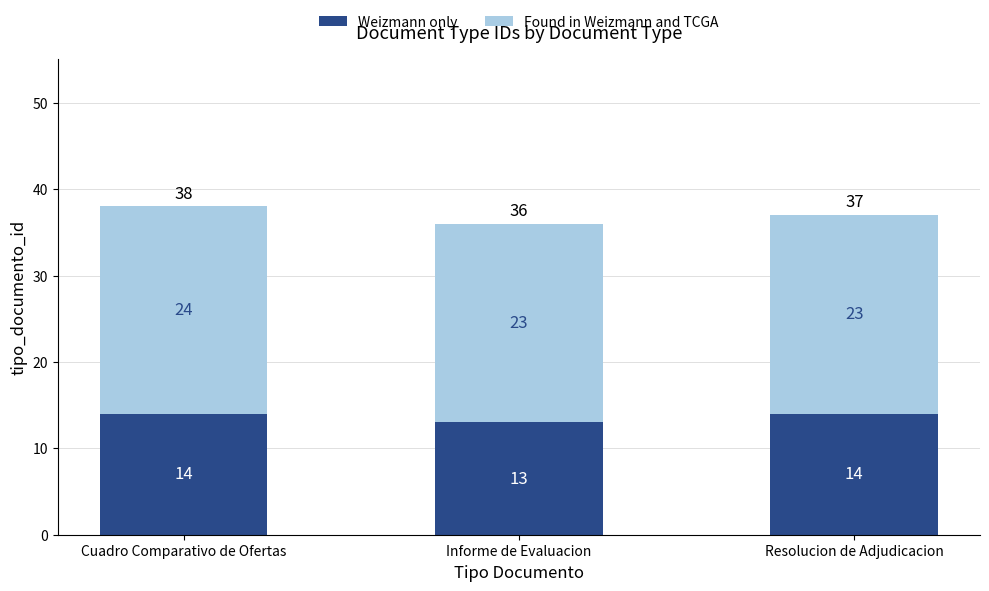

What is the sum of the Weizmann only values at Informe de Evaluacion and Resolucion de Adjudicacion?

27